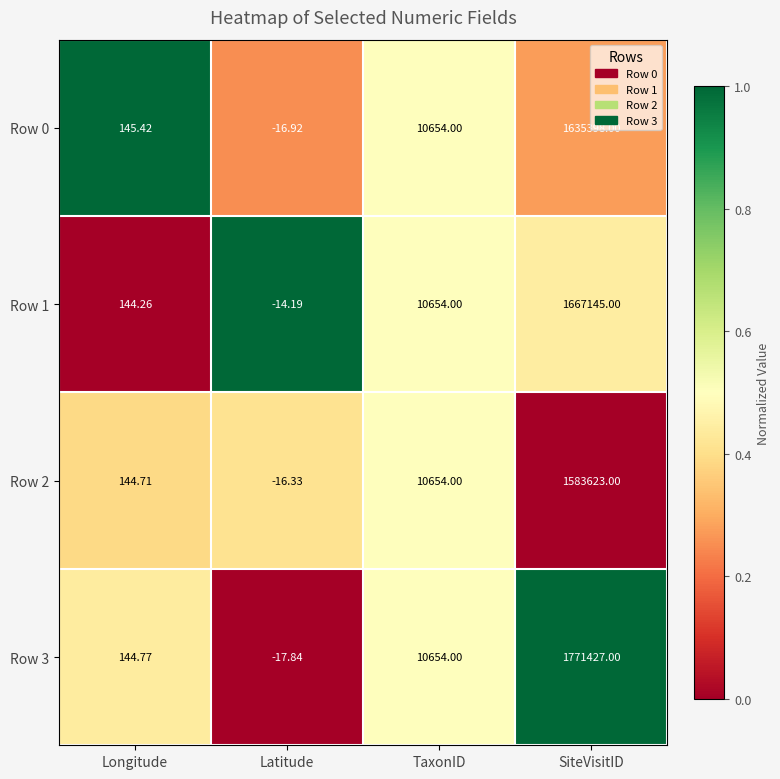

Rank the categories by Row 2 value from highest to lowest.

SiteVisitID, TaxonID, Longitude, Latitude